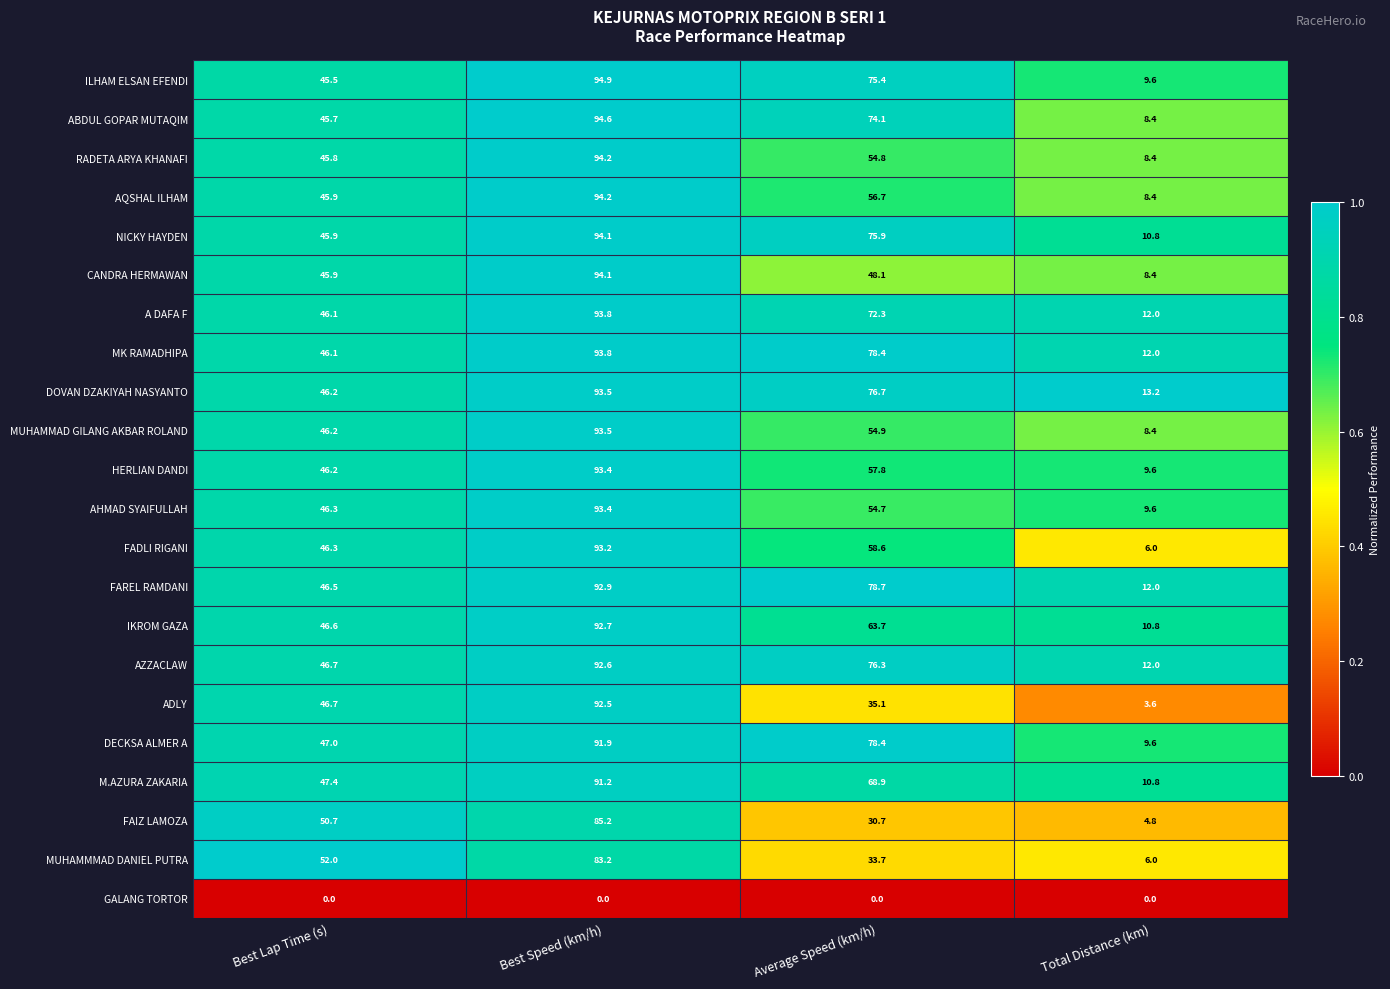

Which series has the largest total across all categories?

MK RAMADHIPA